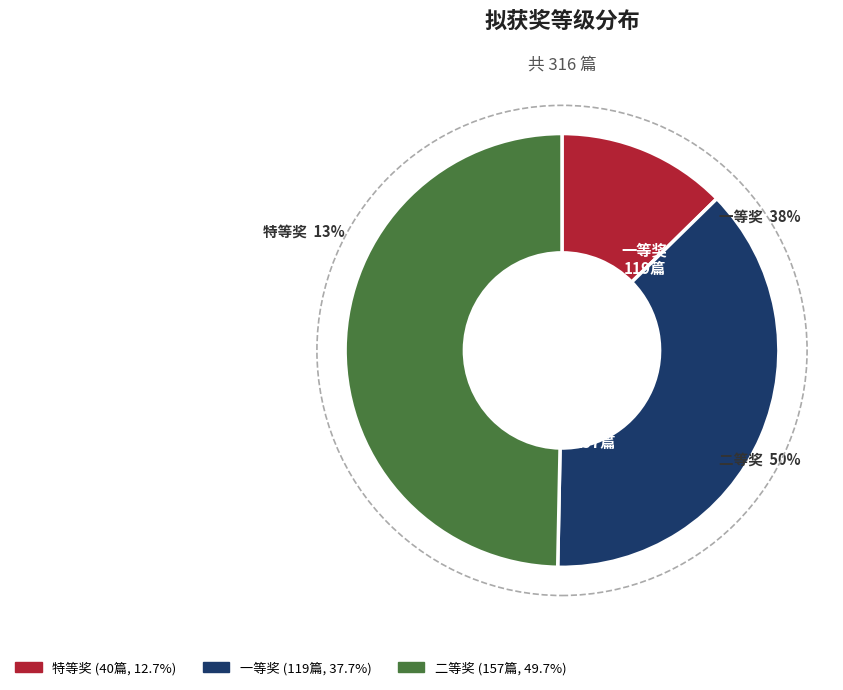

Is there any slice that represents more than half of the pie?

No